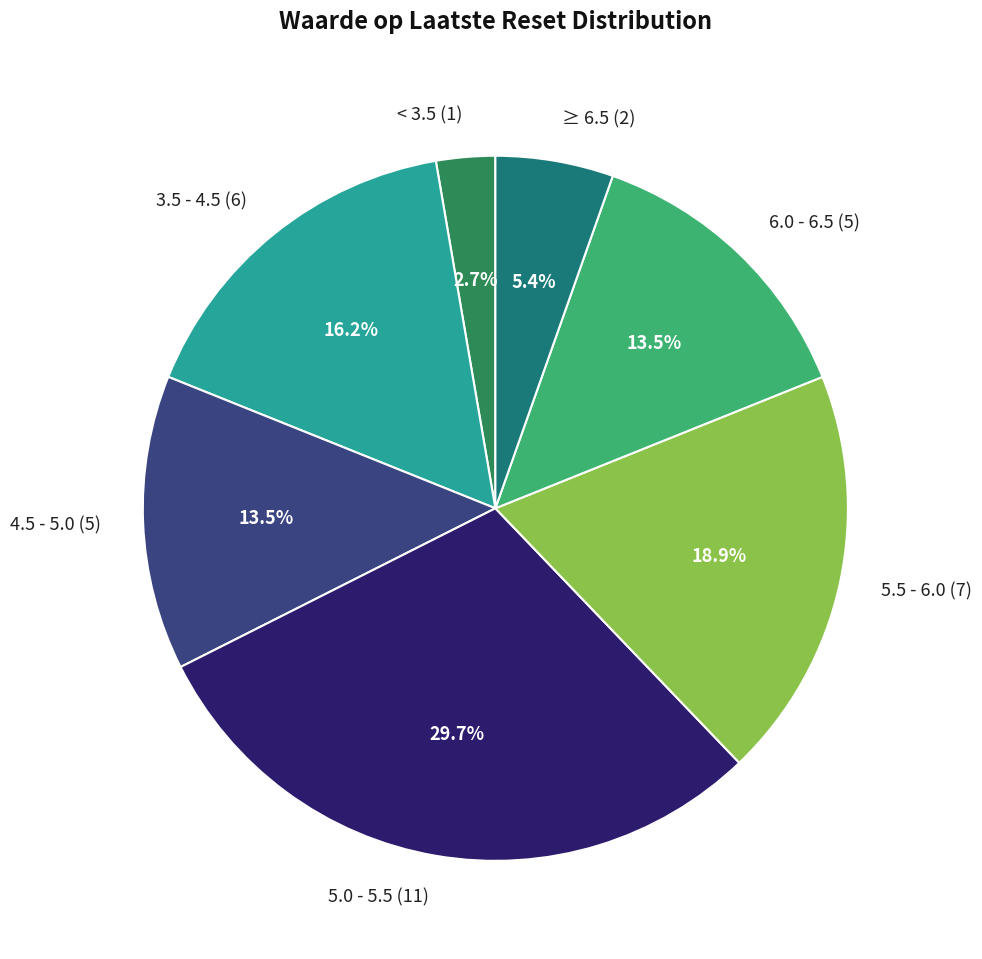

What percentage is NOT represented by 6.0 - 6.5 (5)?

86.5%